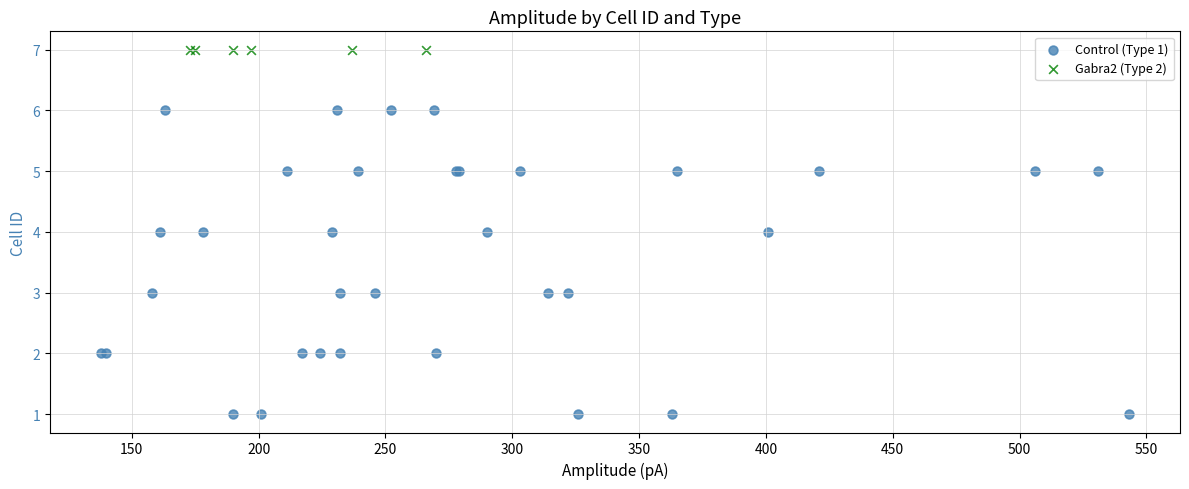

Which series reaches the minimum Y coordinate?

Control (Type 1)